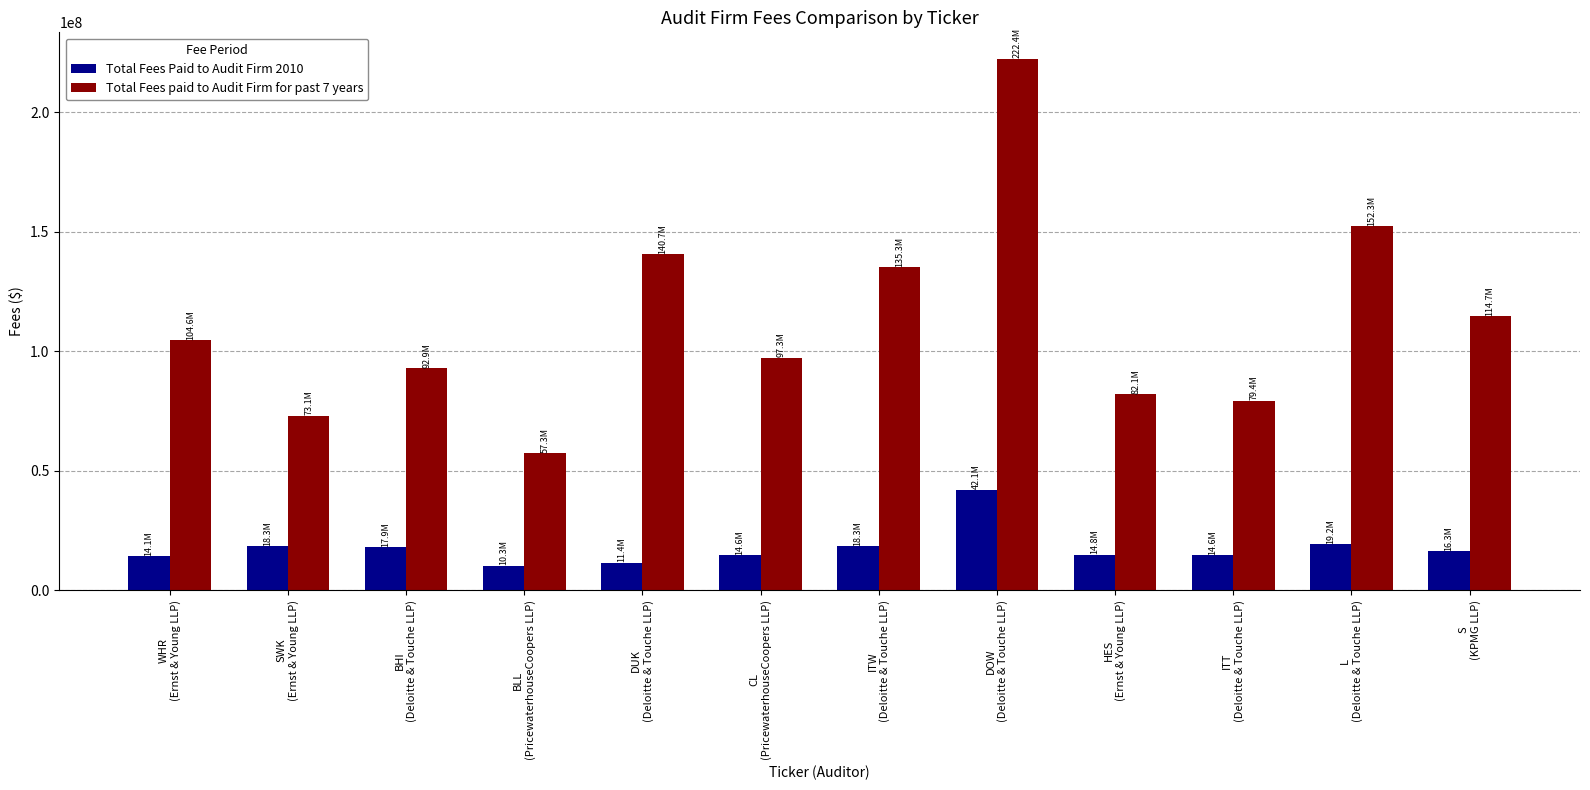

What is the label of the 2nd bar from the right?

L
(Deloitte & Touche LLP)